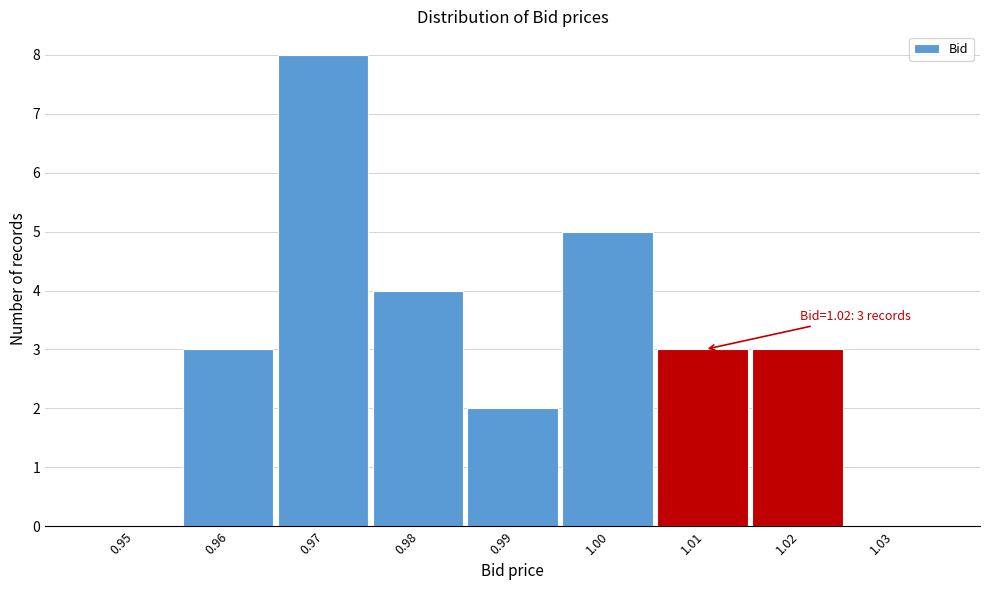

Reading left to right, transcribe all the data shown in this chart.

0.95=0	0.96=3	0.97=8	0.98=4	0.99=2	1.00=5	1.01=3	1.02=3	1.03=0